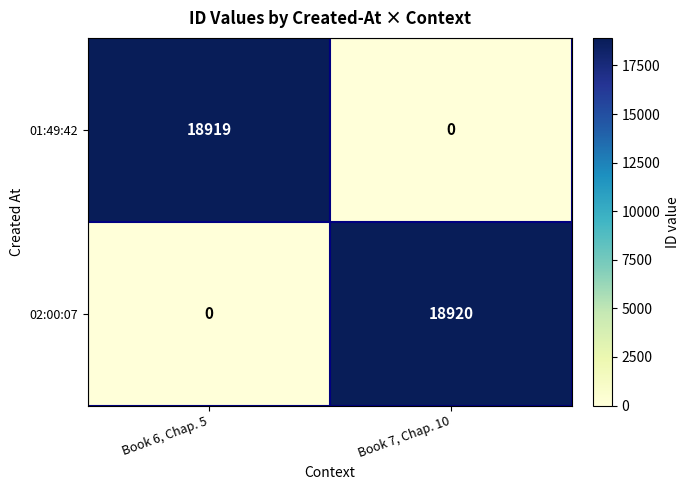

How many data points does each series have?

2